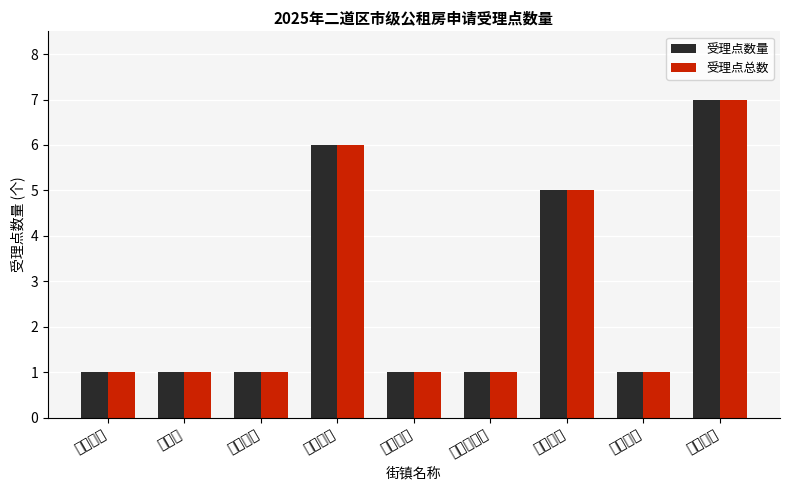

Reading left to right, what are all the values shown in this chart?

受理点数量: 1	1	1	6	1	1	5	1	7
受理点总数: 1	1	1	6	1	1	5	1	7